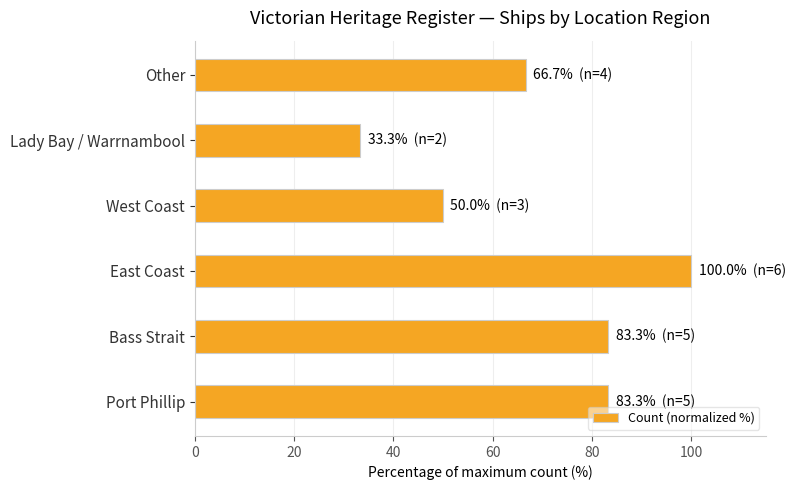

Is it true that the value at Other is 66.7?

True